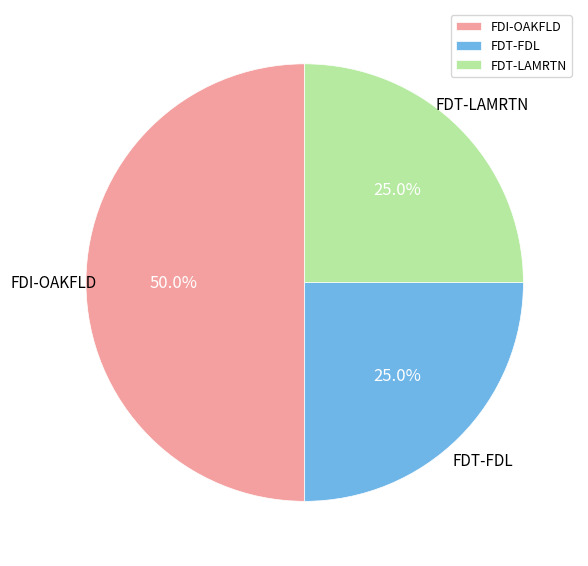

Is it true that FDI-OAKFLD is 40% of the pie?

False